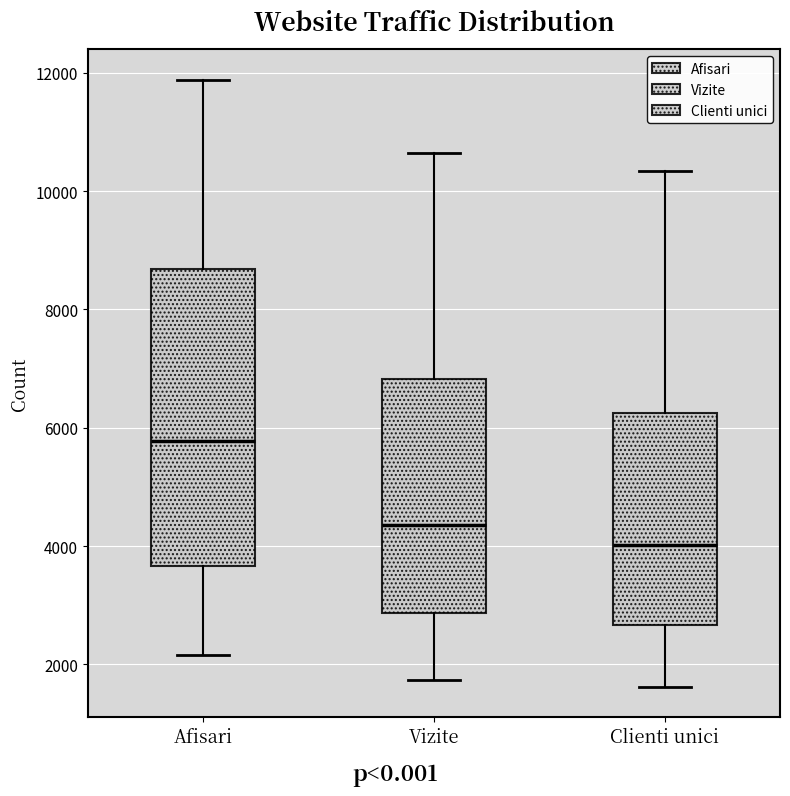

Which box is the tallest, from its lower edge to its upper edge?

Afisari